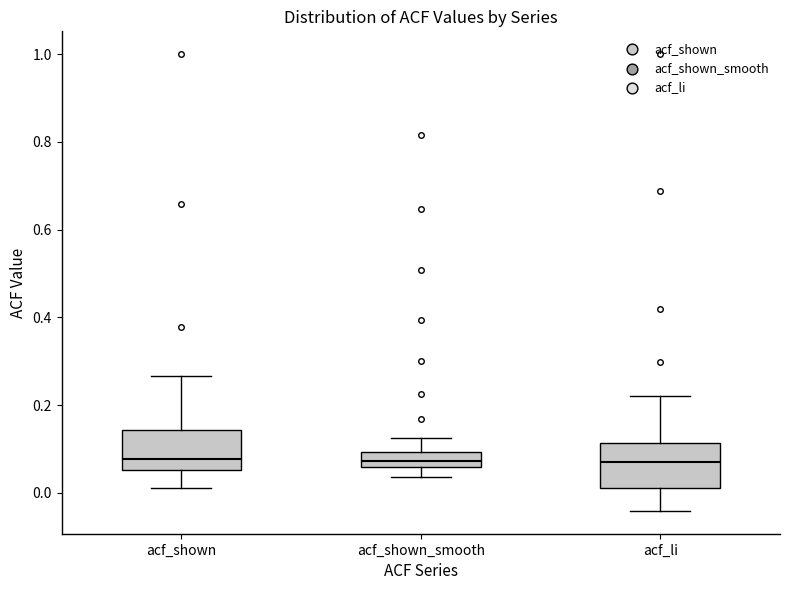

Reading left to right, read every box against the y-axis: the position of its median line, the range the box covers, and the ends of its whiskers. The values are not printed on the chart, so give them approximately, as read against the axis.

acf_shown: median 0.08, box 0.06 to 0.14, whiskers 0.02 to 0.26
acf_shown_smooth: median 0.08, box 0.06 to 0.10, whiskers 0.04 to 0.12
acf_li: median 0.08, box 0.02 to 0.12, whiskers -0.04 to 0.22